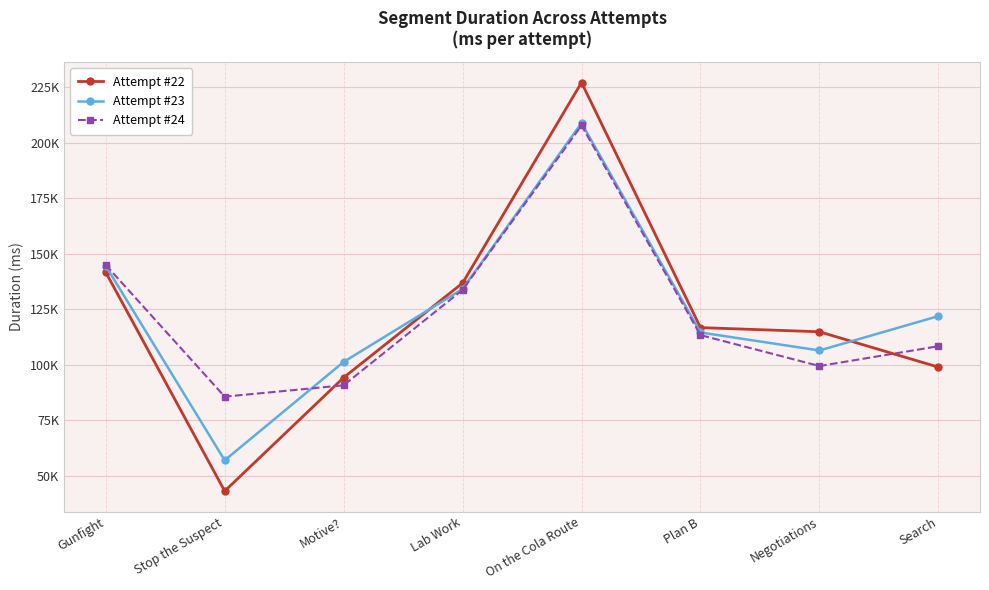

Where does the Attempt #23 series first go above 121928?

Gunfight